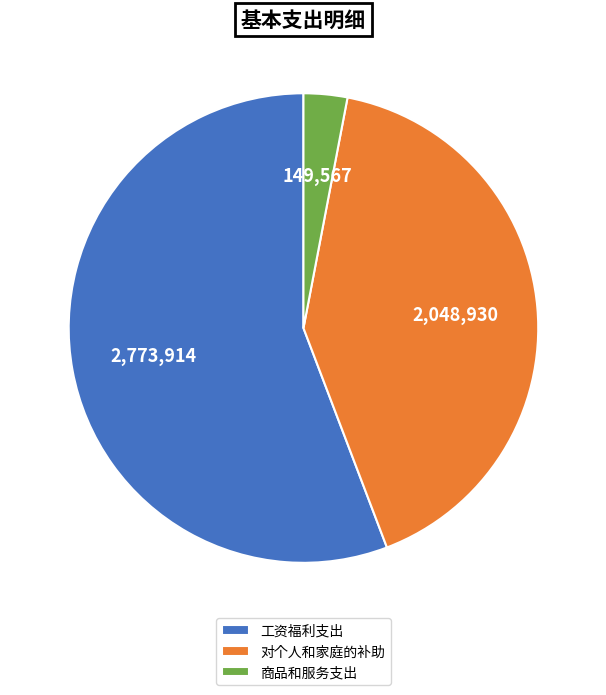

Count the number of slices in the pie.

3